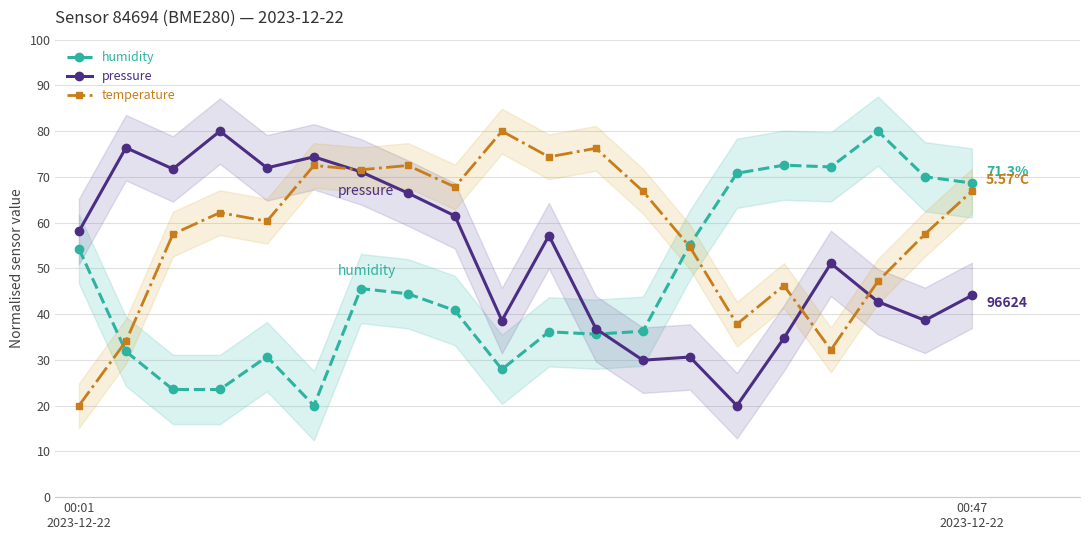

Reading right to left, extract all data points from this chart.

humidity: 68.7	70.0	80.0	72.2	72.6	70.8	55.2	36.3	35.6	36.1	27.9	40.8	44.5	45.6	20.0	30.7	23.5	23.5	31.8	54.3
pressure: 44.1	38.6	42.7	51.1	34.8	20.0	30.6	29.9	36.8	57.2	38.6	61.5	66.5	71.1	74.4	72.0	80.0	71.7	76.4	58.1
temperature: 66.9	57.5	47.2	32.2	46.2	37.8	54.7	66.9	76.2	74.4	80.0	67.8	72.5	71.6	72.5	60.3	62.2	57.5	34.1	20.0